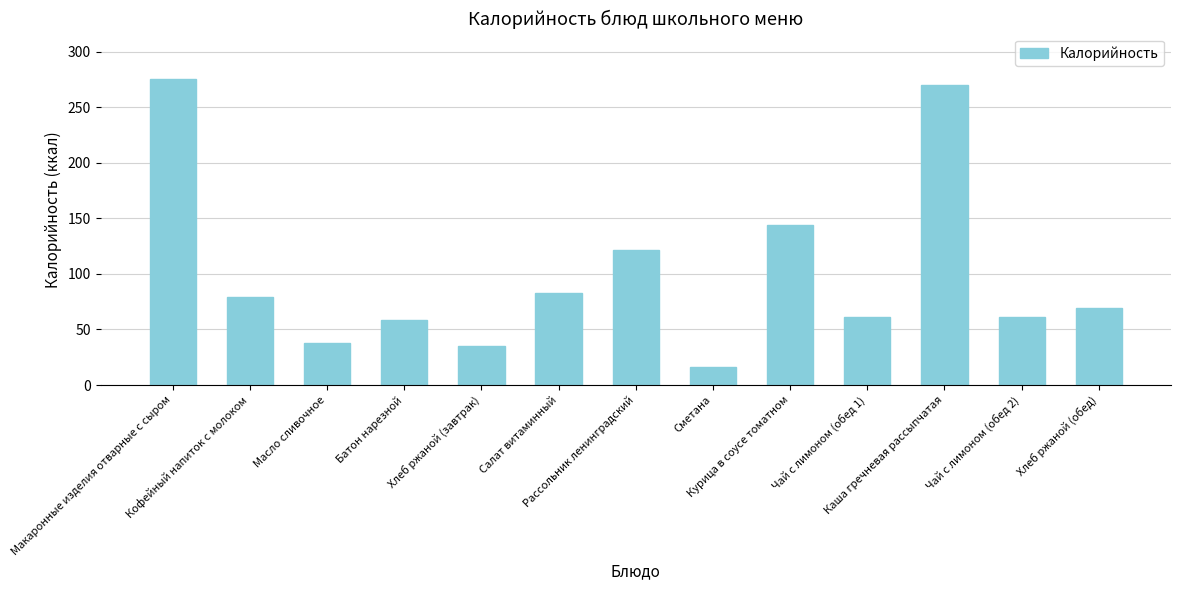

What is the difference between the maximum and second lowest values?

240.2